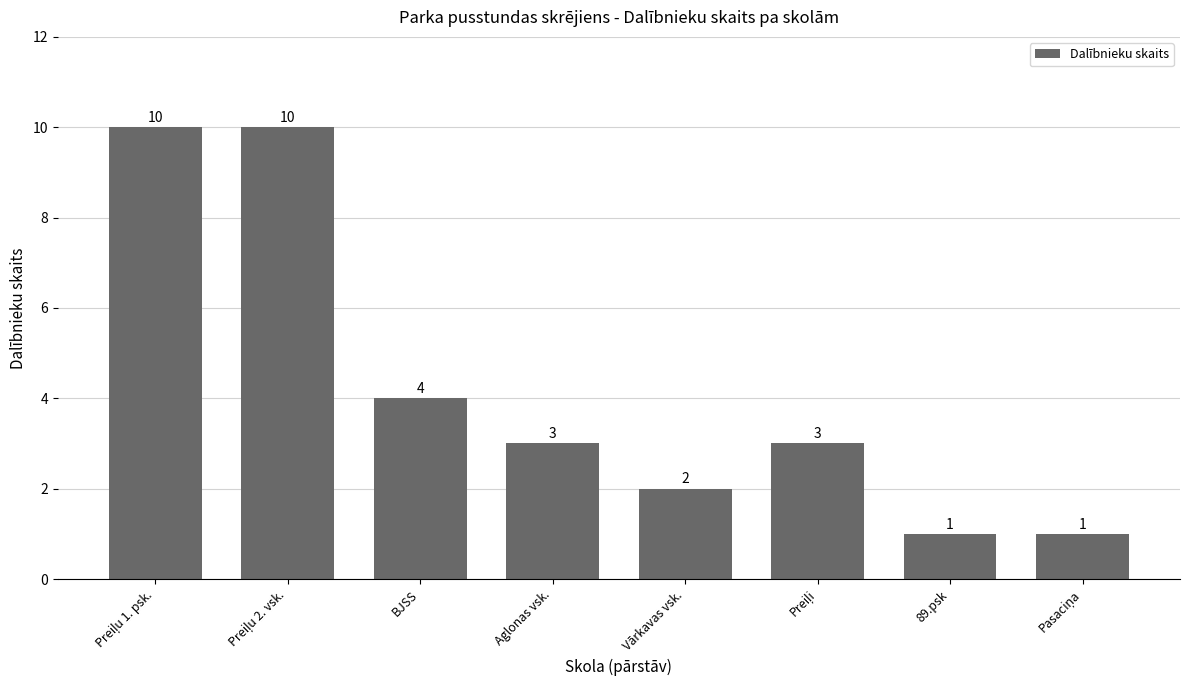

What is the value of the 7th bar from the left?

1